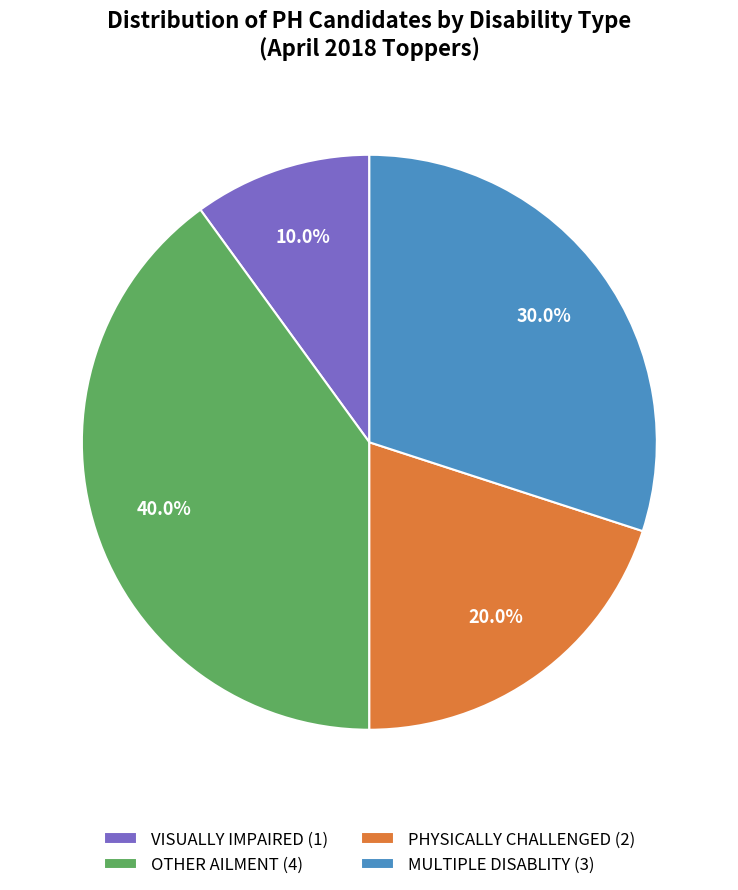

Which has a higher value, VISUALLY IMPAIRED or OTHER AILMENT?

OTHER AILMENT